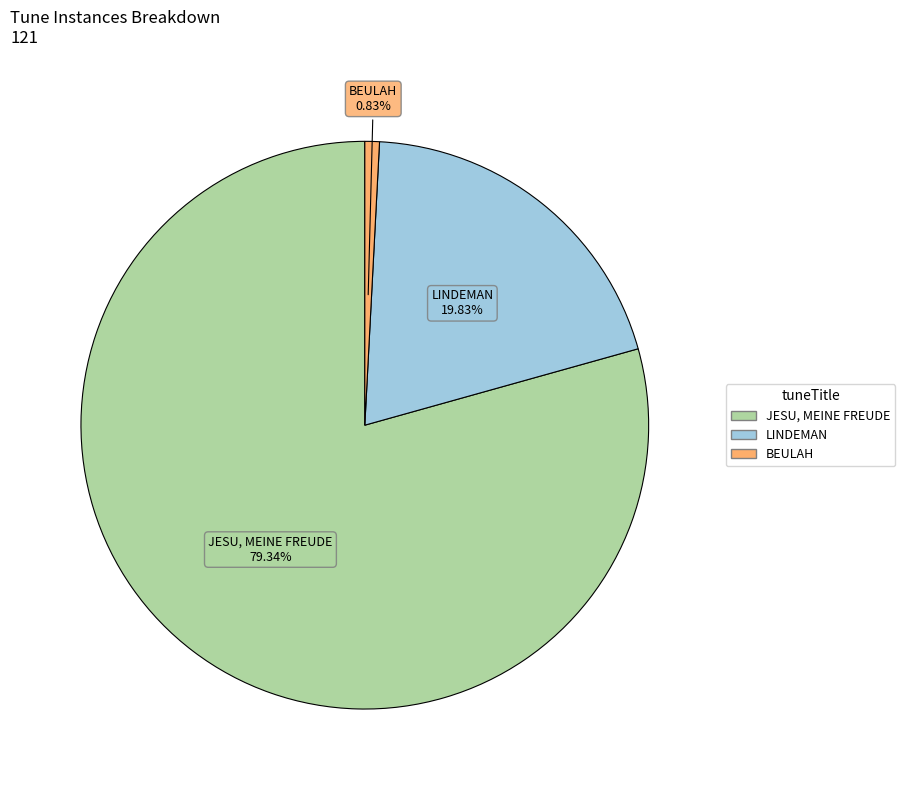

What percentage is NOT represented by LINDEMAN?

80.2%